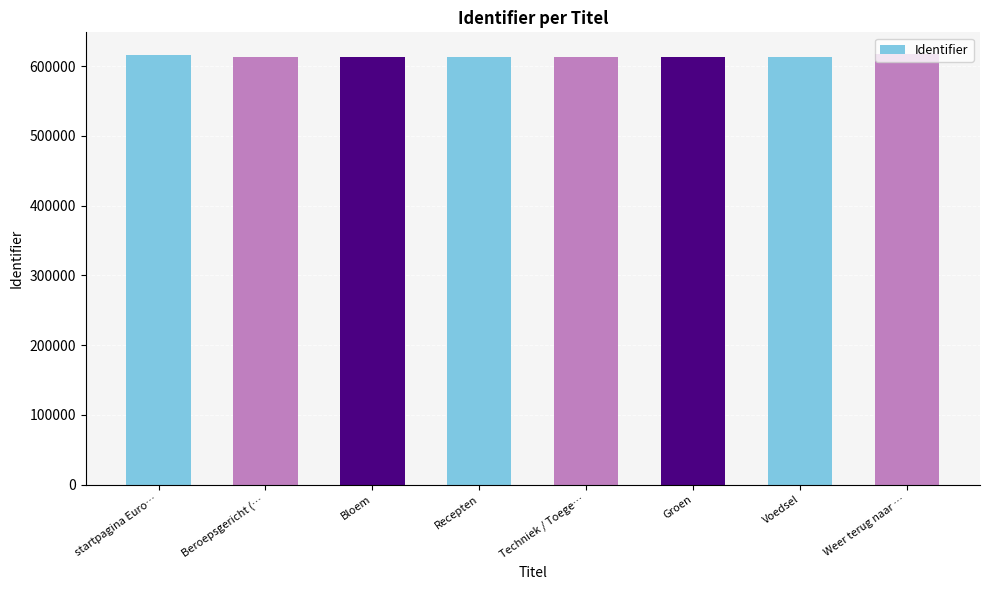

What is the maximum value shown in the chart?

617753